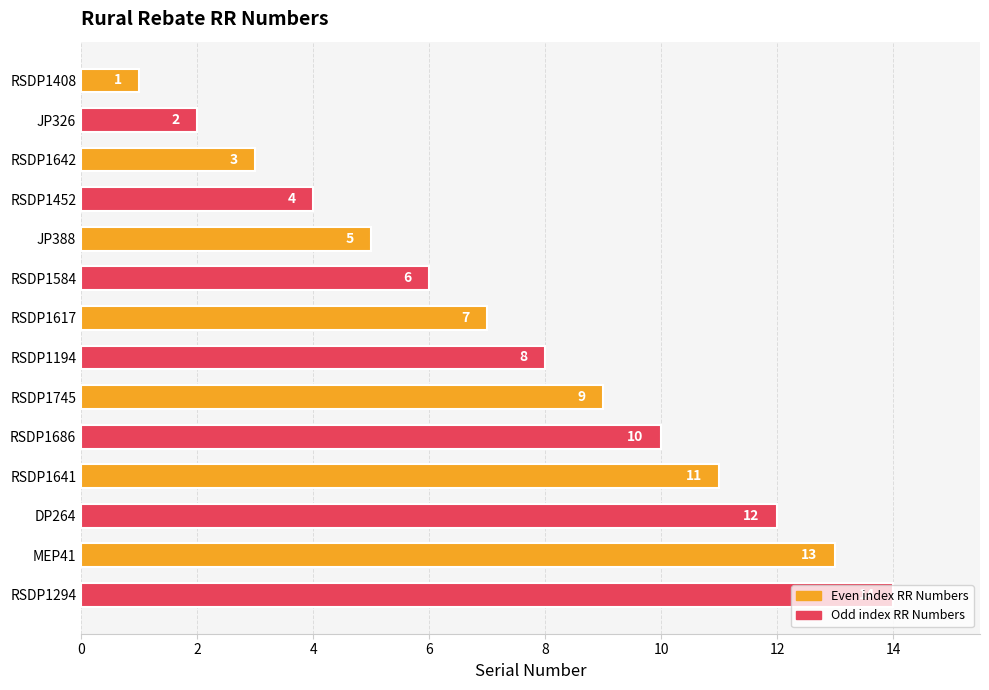

What is the label of the 14th bar from the bottom?

RSDP1408